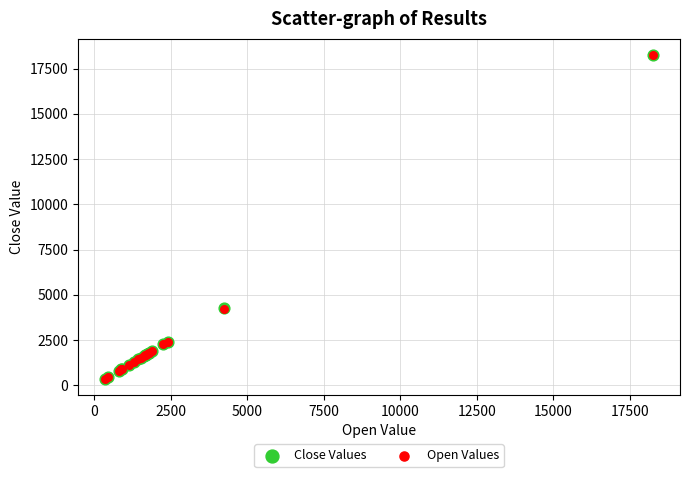

What are all the series names shown in the legend?

Close Values, Open Values